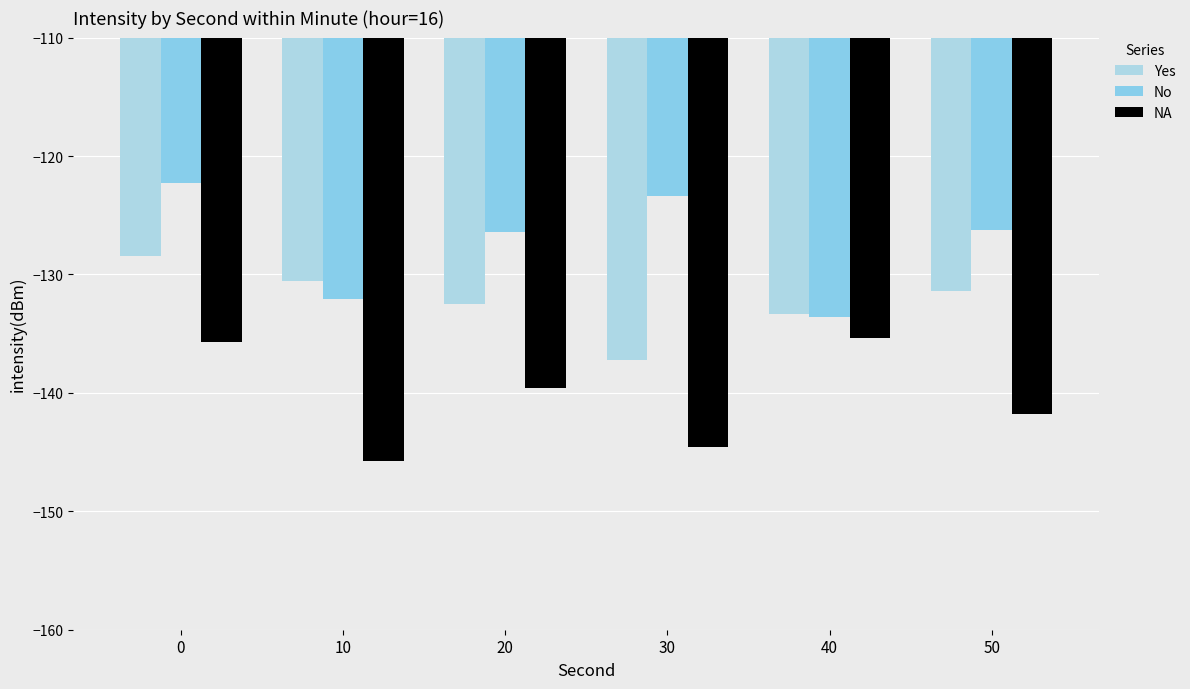

Which has a higher value, 20 or 50?

50